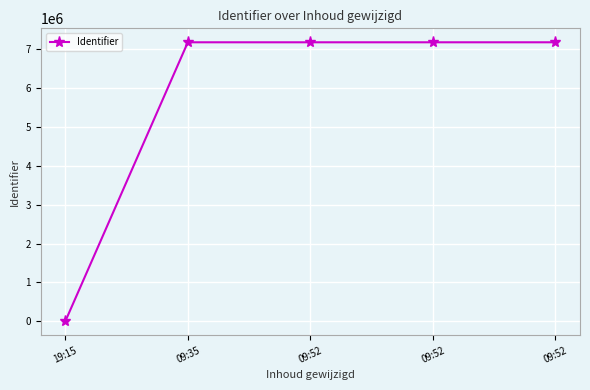

Is it true that the value at 19:15 is 0?

True